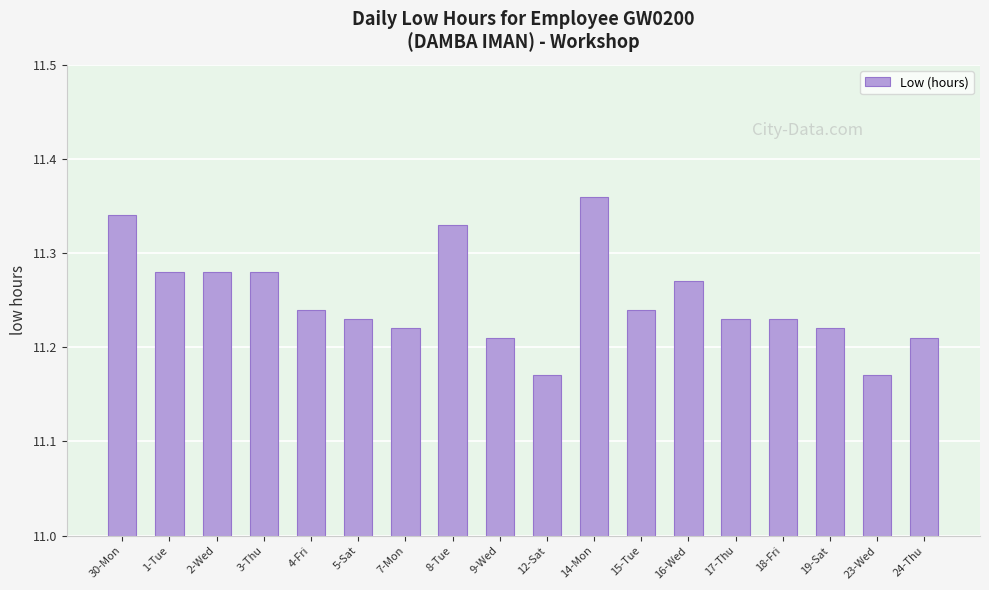

At which category does the chart reach its peak across all series?

14-Mon